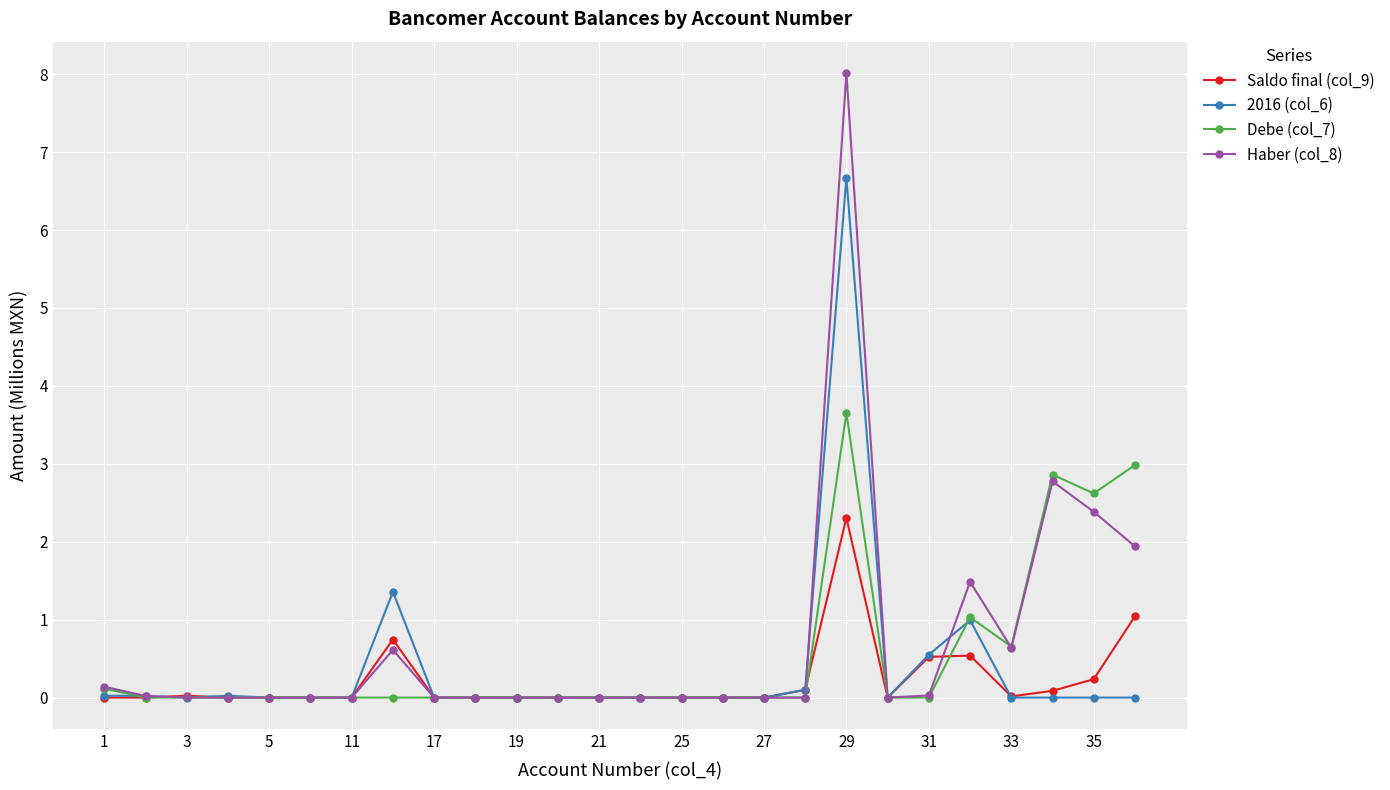

List the series in order of their peak value, highest first.

Haber (col_8), 2016 (col_6), Debe (col_7), Saldo final (col_9)